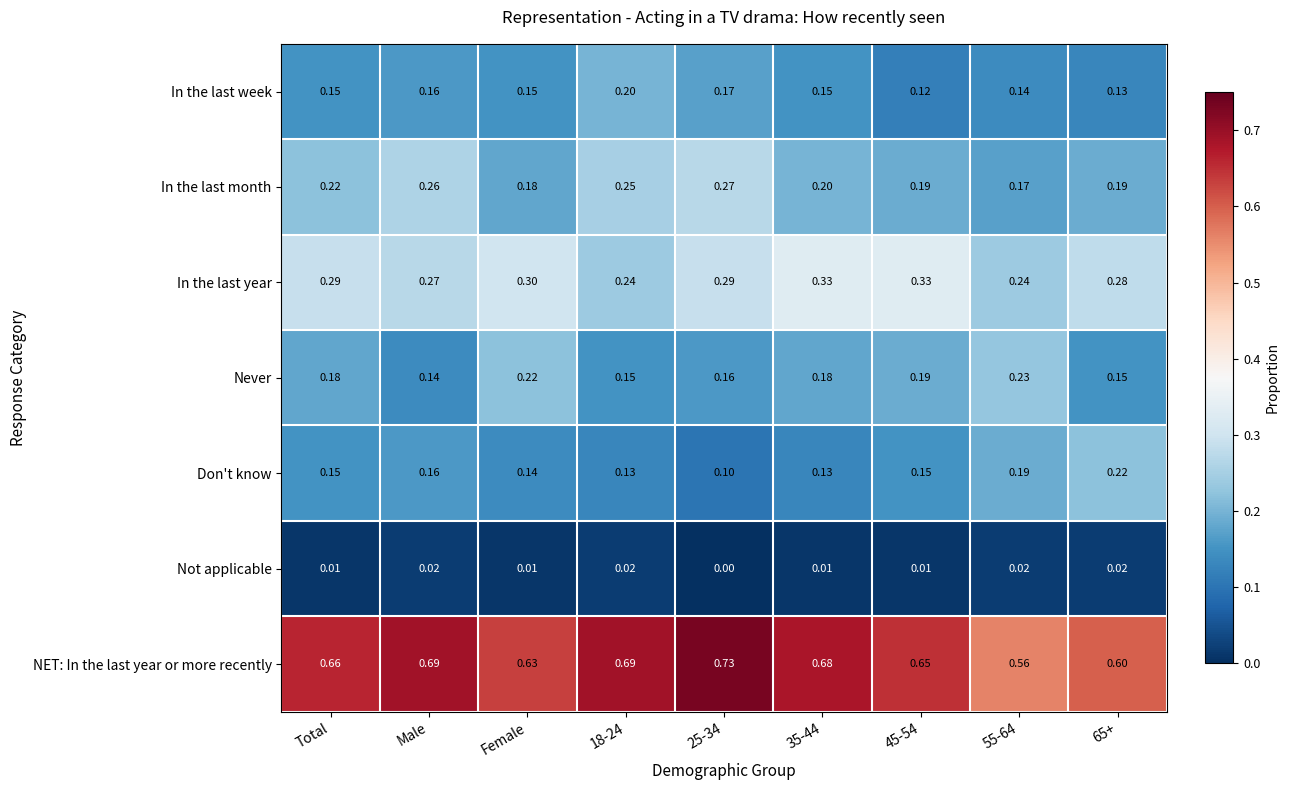

List the series in order of their peak value, lowest first.

Not applicable, In the last week, Don't know, Never, In the last month, In the last year, NET: In the last year or more recently